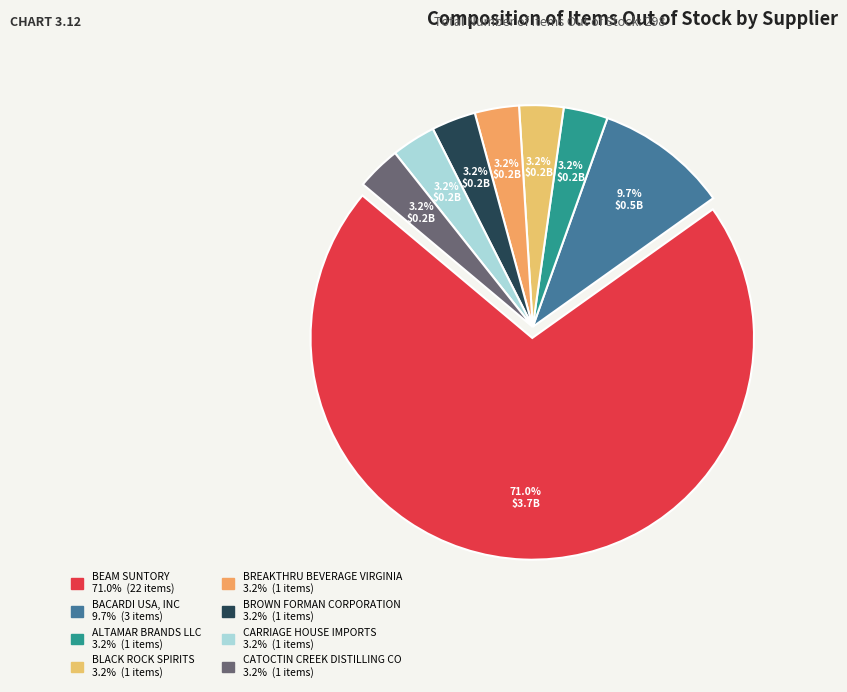

Which category accounts for the majority?

BEAM SUNTORY